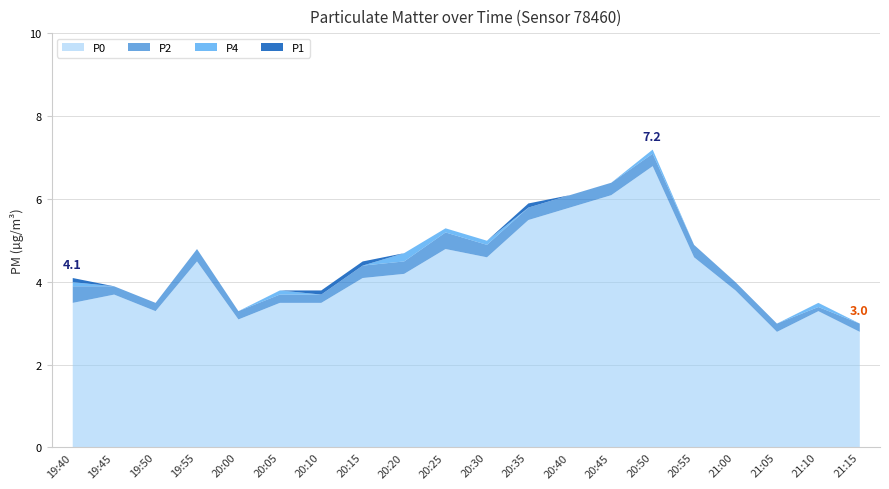

Between 20:00 and 20:45, which is larger?

20:45